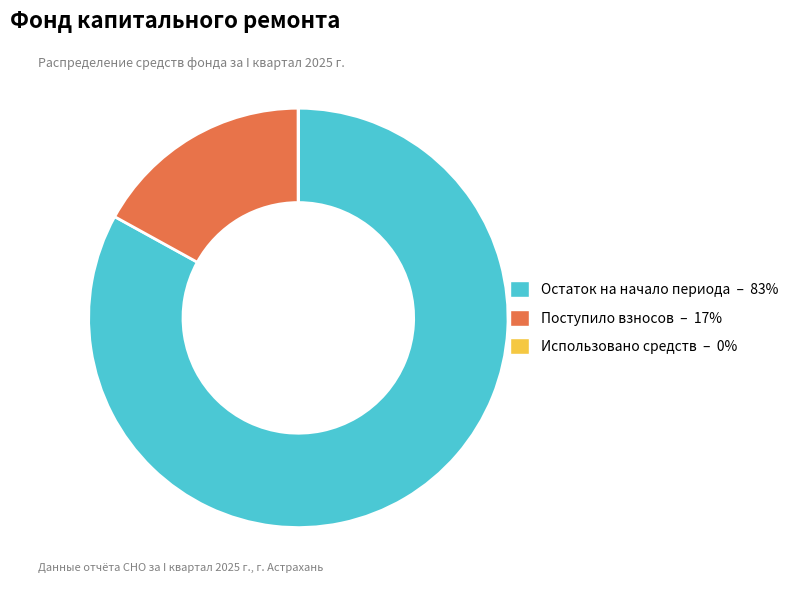

Is there any slice that represents more than half of the pie?

Yes